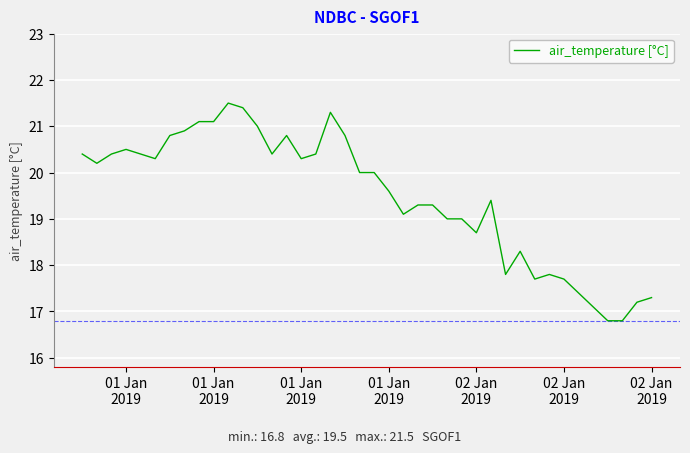

What is the maximum value shown in the chart?

21.5